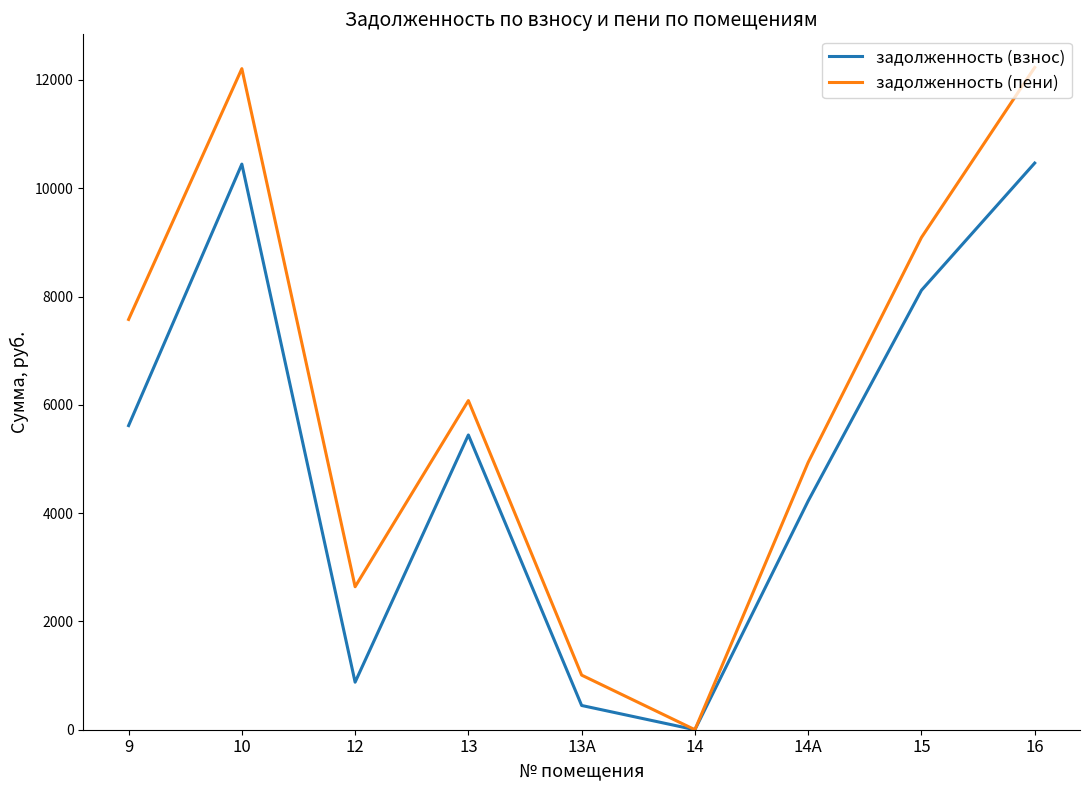

List the series in order of their peak value, highest first.

задолженность (пени), задолженность (взнос)